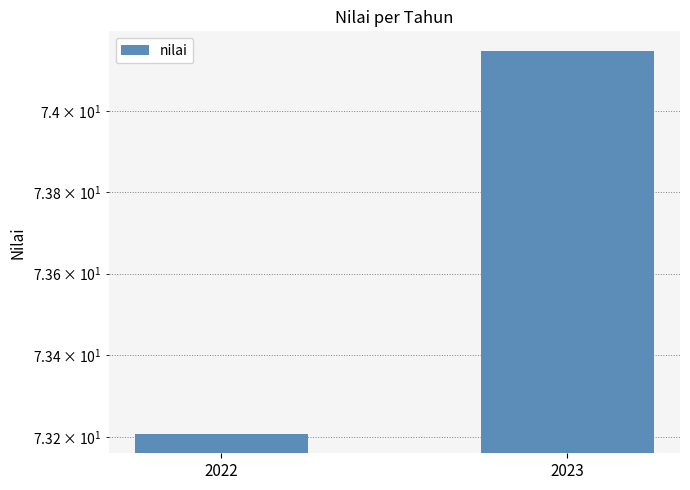

True or false: the data shows 18.5 at 2023.

False